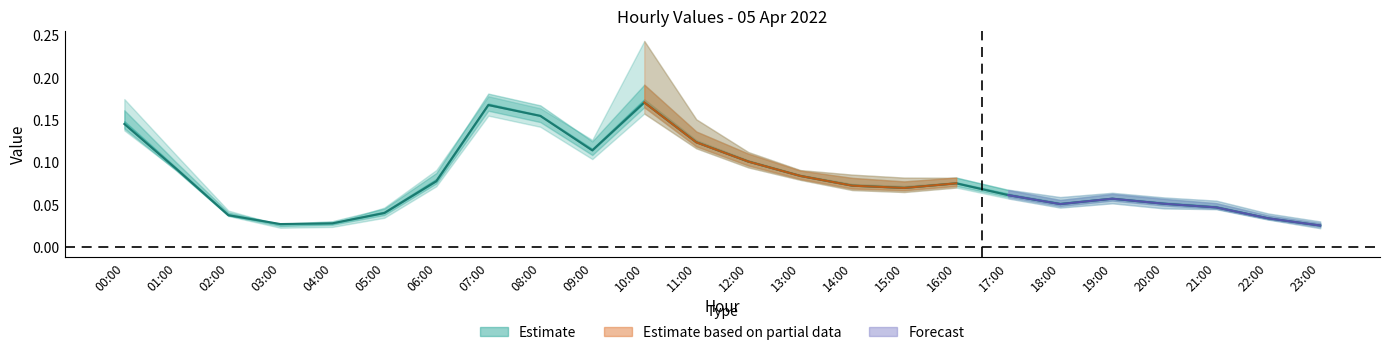

True or false: the data has more than 1 interior local peaks.

True